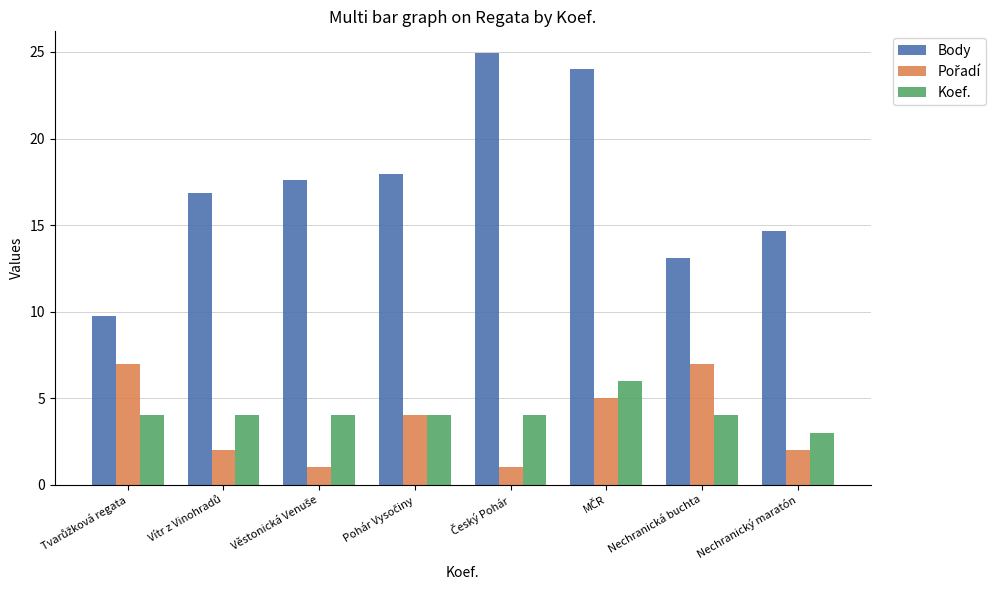

What value does the Body series have at Nechranická buchta?

13.1